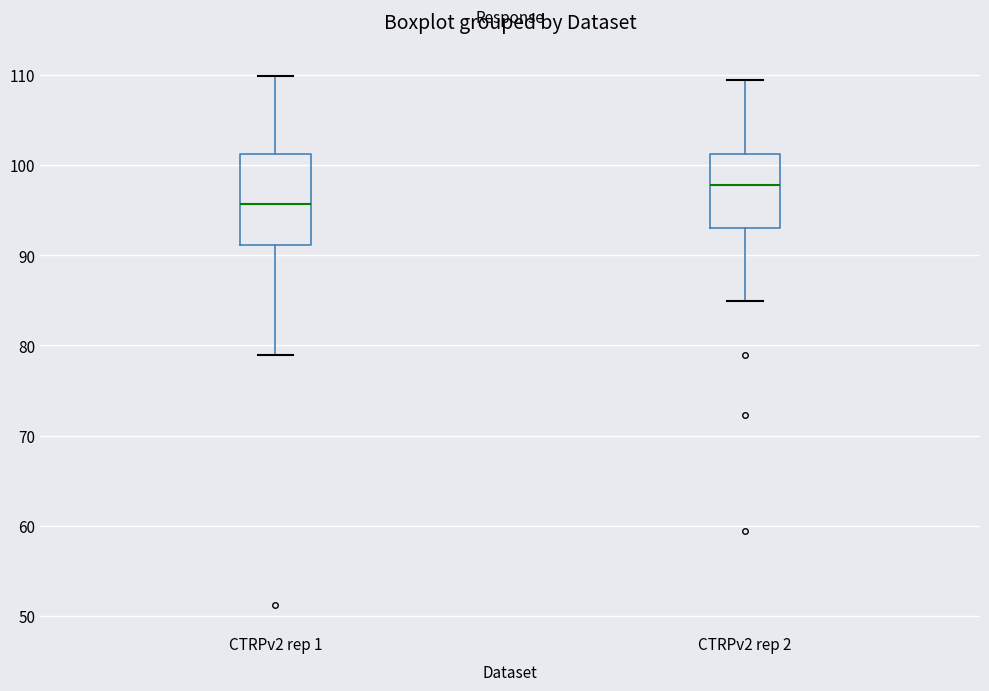

Which box's median line is the lowest?

CTRPv2 rep 1